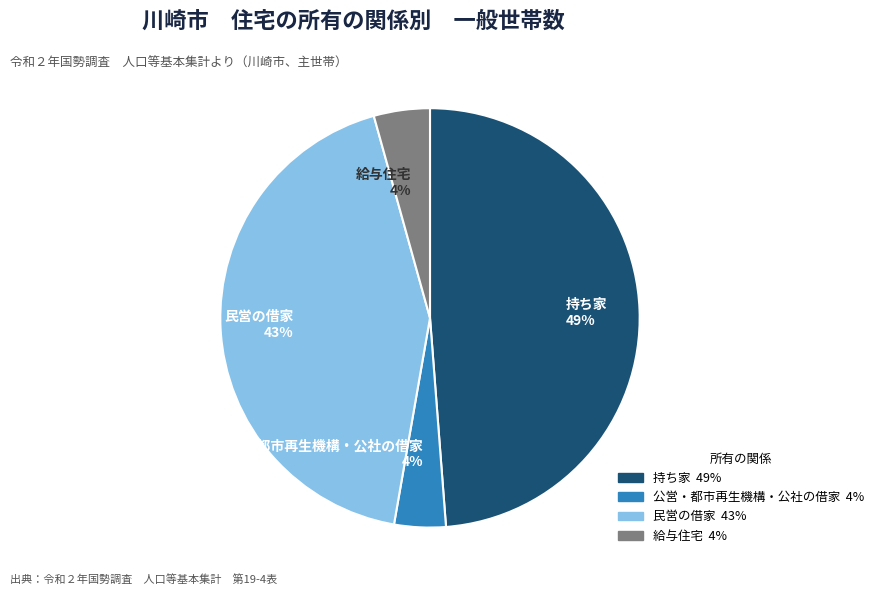

The 持ち家 49% slice represents 62% of the pie. True or false?

False